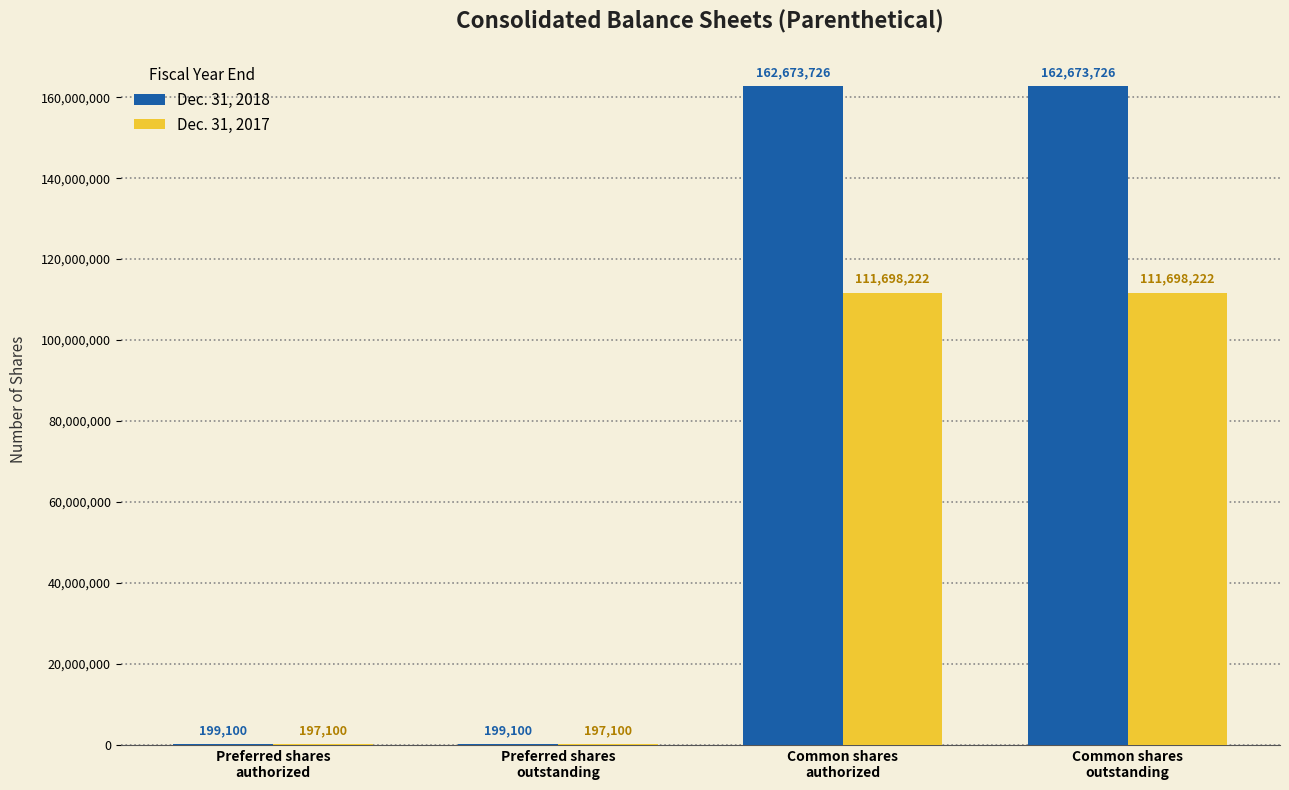

What is the sum of all Dec. 31, 2018 values?

325745652